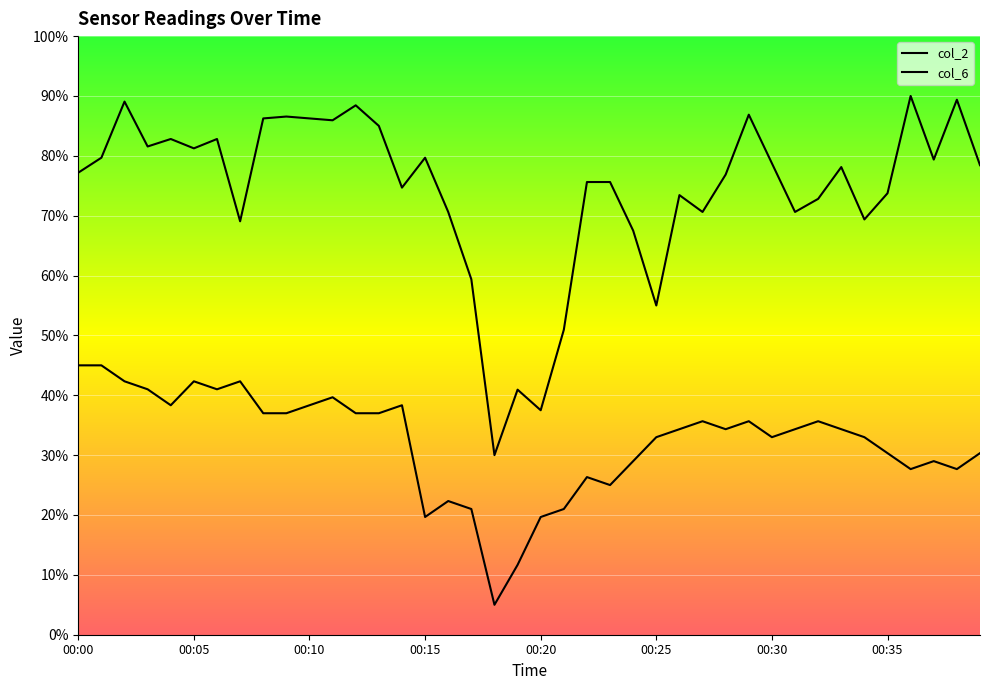

What is the maximum value shown in the chart?

90.0